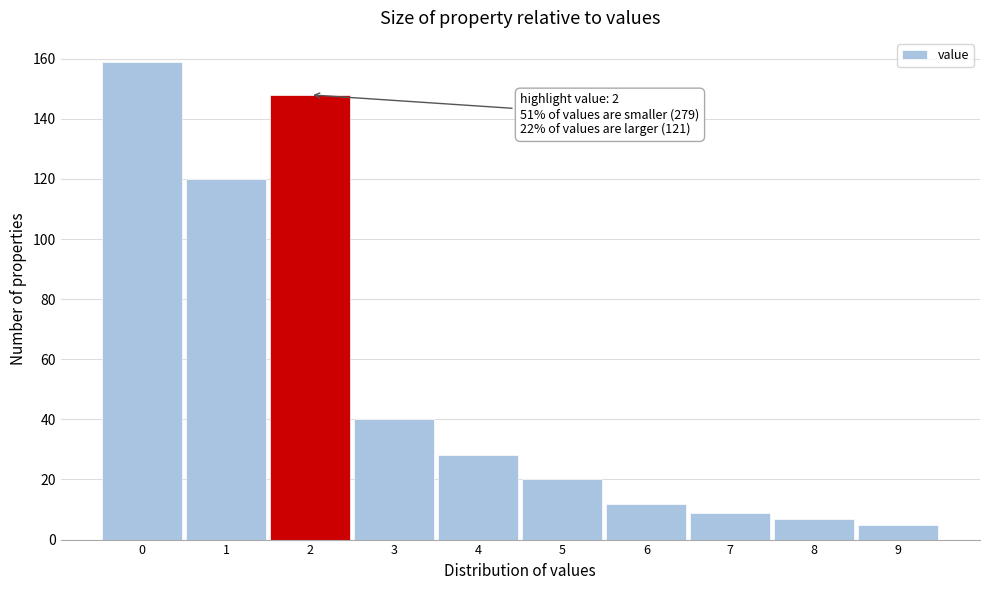

Which range on the x-axis has the tallest bar?

-0.5 to 0.5